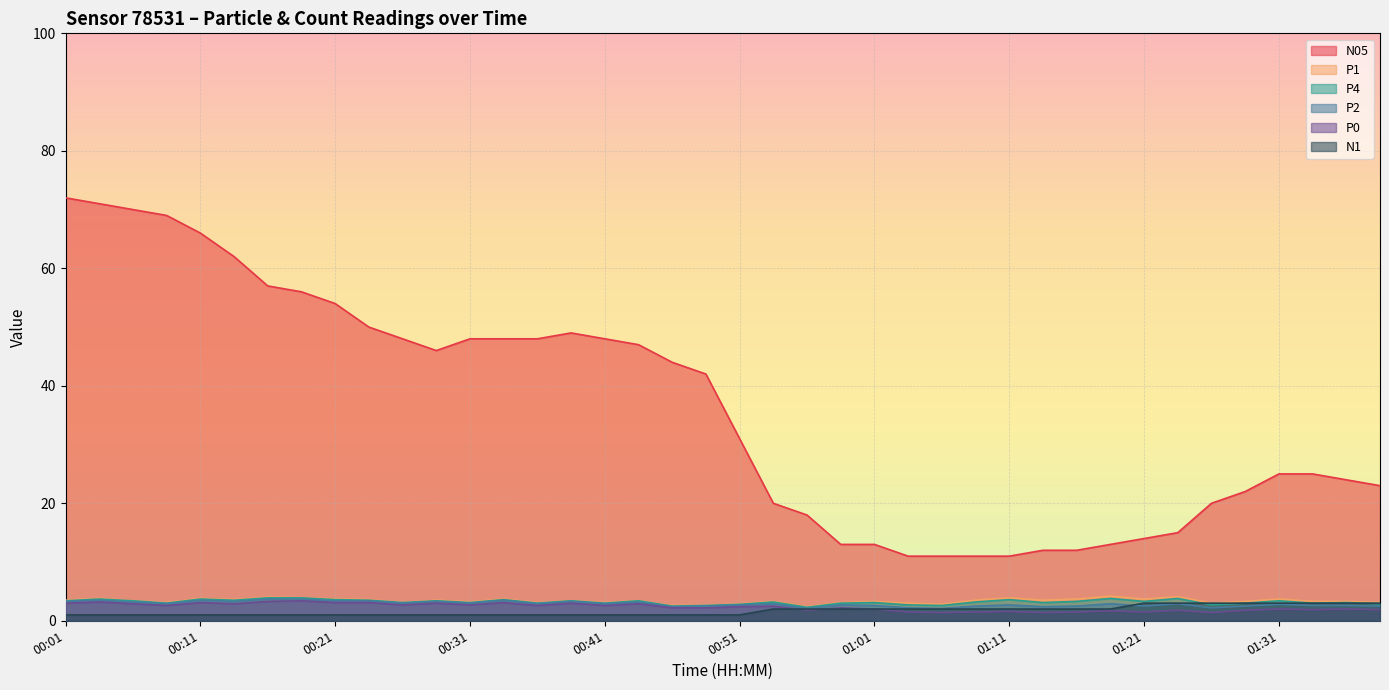

Where does the P0 series first go above 2?

00:01